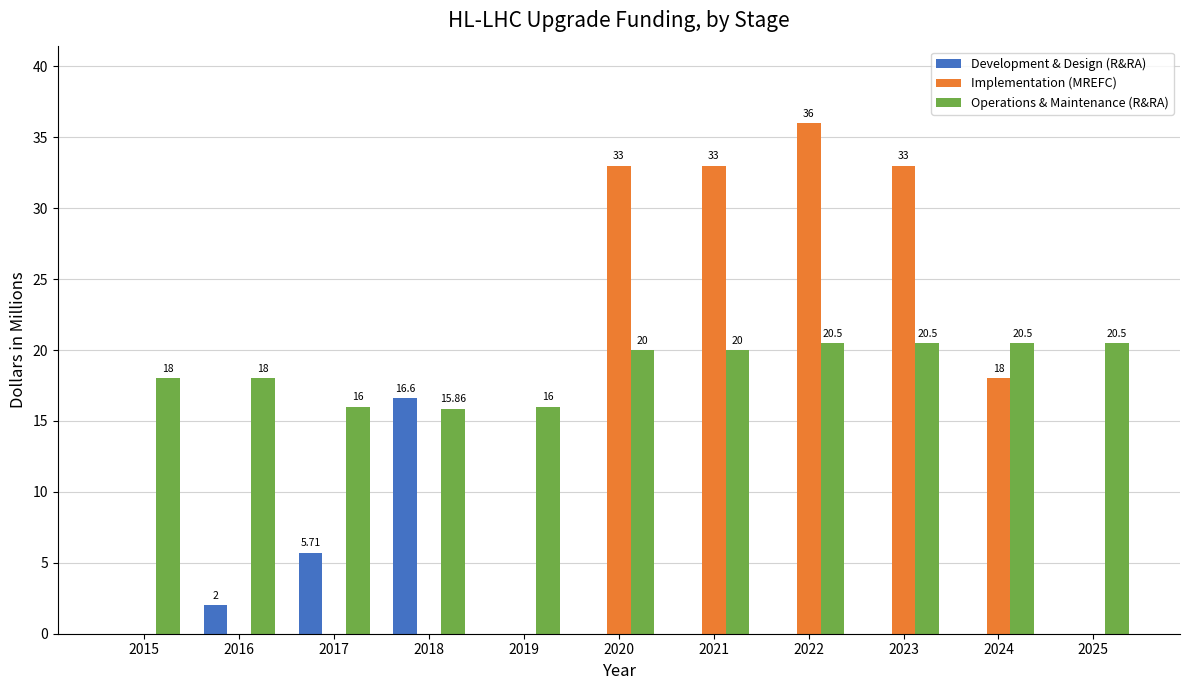

Count the number of data series in this chart.

3